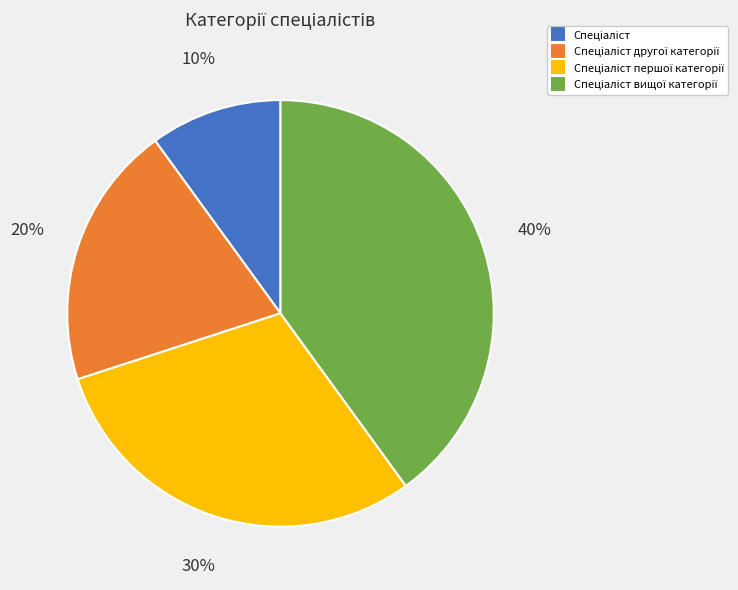

To the nearest percent, what is the average slice percentage?

25%